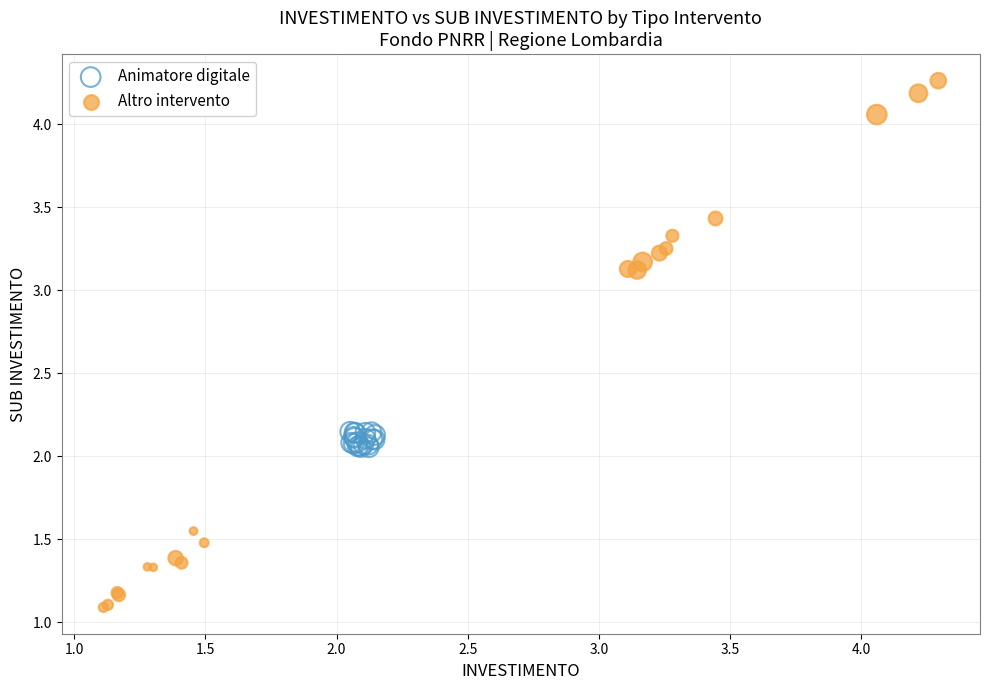

Which series has the widest spread of Y values?

Altro intervento